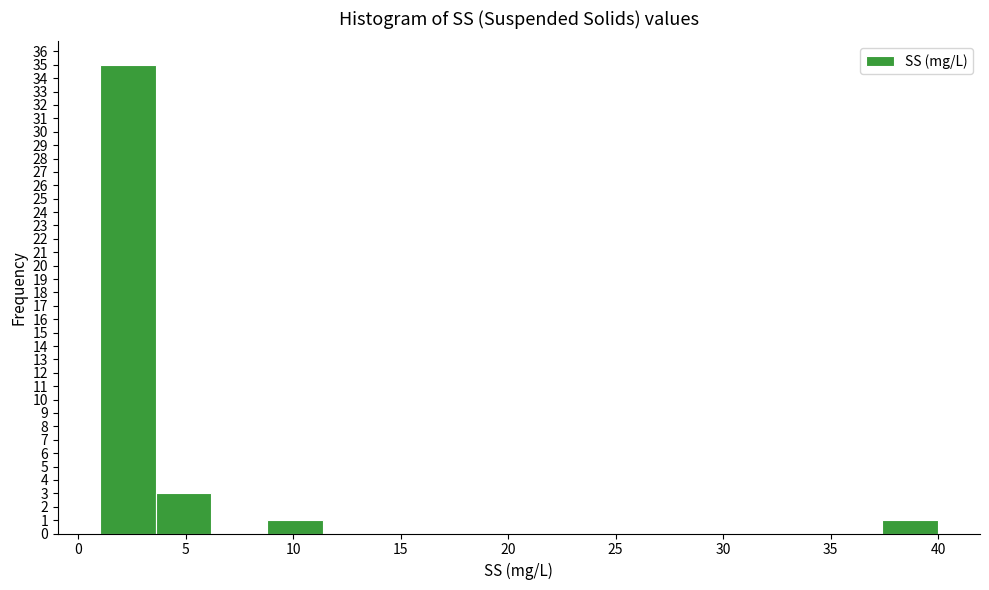

Reading left to right, list every bar in this chart as the range it spans on the x-axis followed by its height. Neither the bar edges nor the heights are printed on the chart, so give them approximately, as read against the axes.

1.0 to 3.6: 35
3.6 to 6.2: 3
6.2 to 8.8: 0
8.8 to 11.4: 1
11.4 to 14.0: 0
14.0 to 16.6: 0
16.6 to 19.2: 0
19.2 to 21.8: 0
21.8 to 24.4: 0
24.4 to 27.0: 0
27.0 to 29.6: 0
29.6 to 32.2: 0
32.2 to 34.8: 0
34.8 to 37.4: 0
37.4 to 40.0: 1